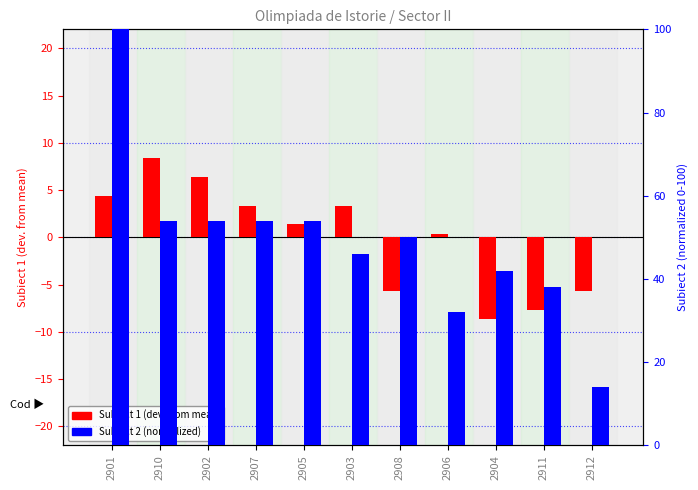

At which label does Punctaj Subiect 2 first exceed 50?

2901